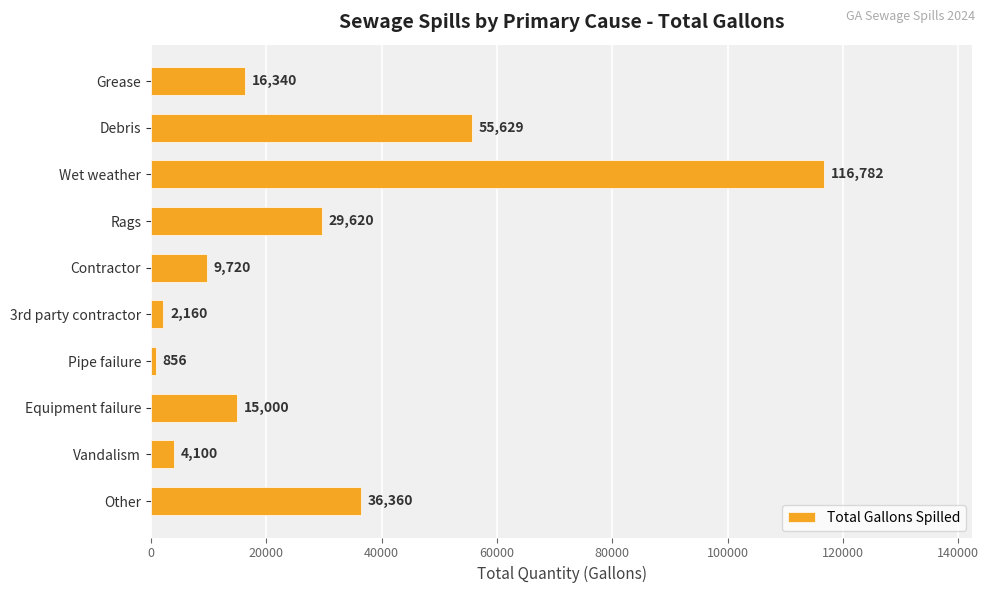

Reading bottom to top, transcribe all the data shown in this chart.

Other=36360	Vandalism=4100	Equipment failure=15000	Pipe failure=856	3rd party contractor=2160	Contractor=9720	Rags=29620	Wet weather=116782	Debris=55629	Grease=16340